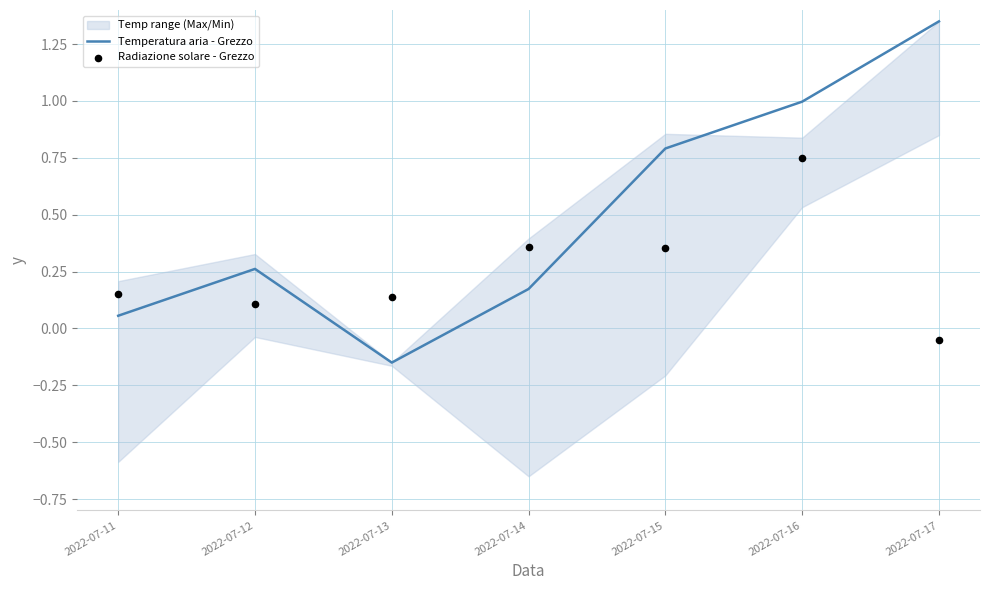

Which series has the largest total across all categories?

Temperatura aria - Grezzo